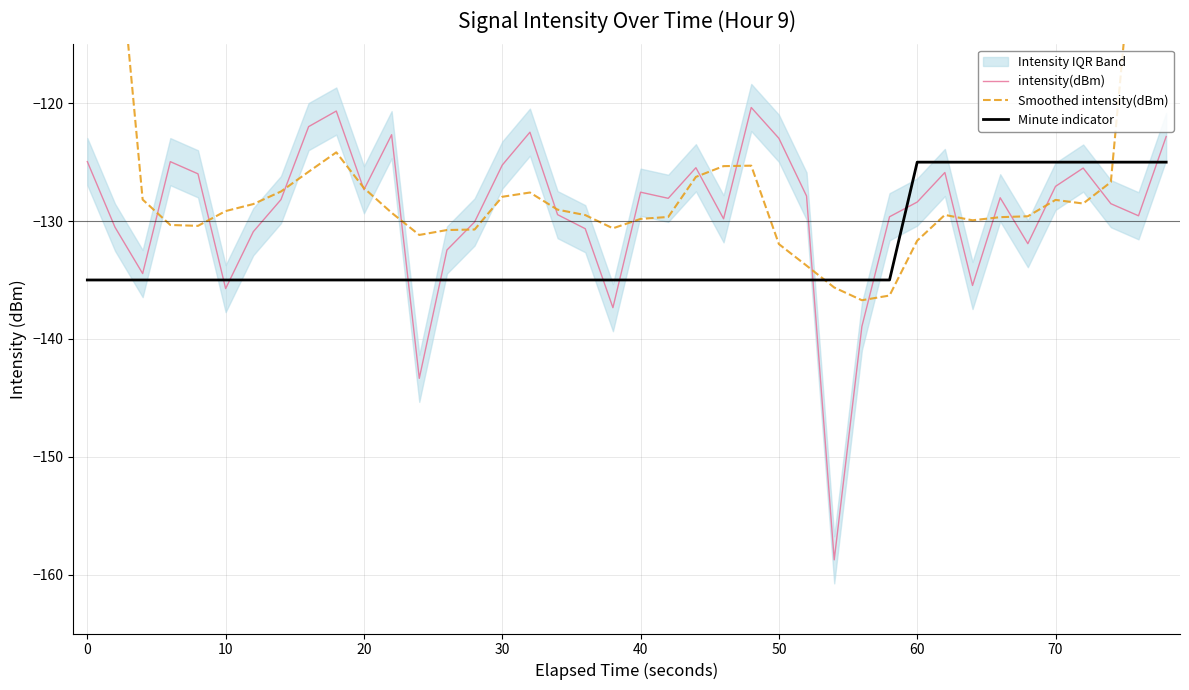

What is the minimum value for Minute indicator?

-135.0